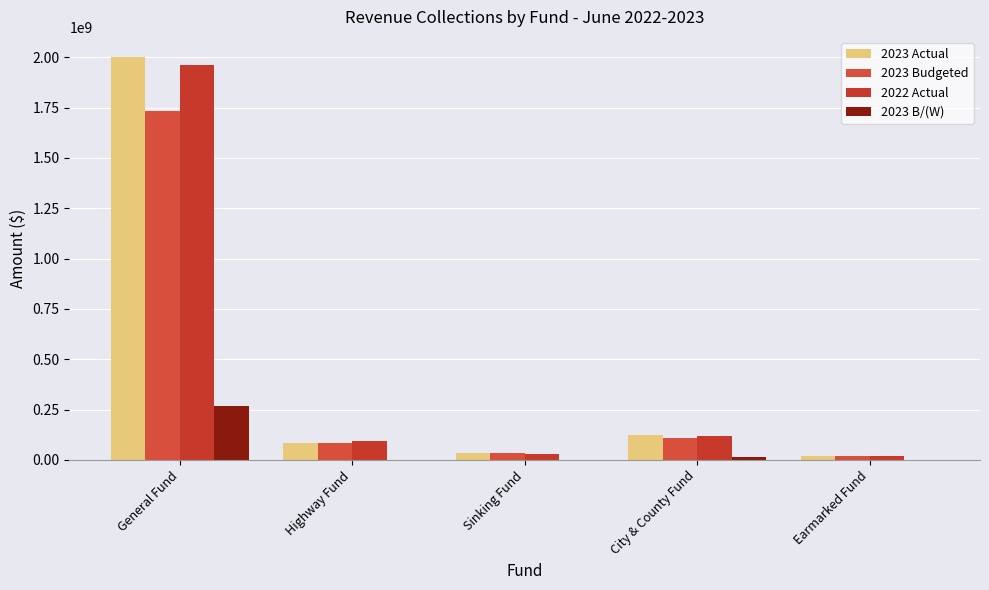

How many data points does each series have?

5